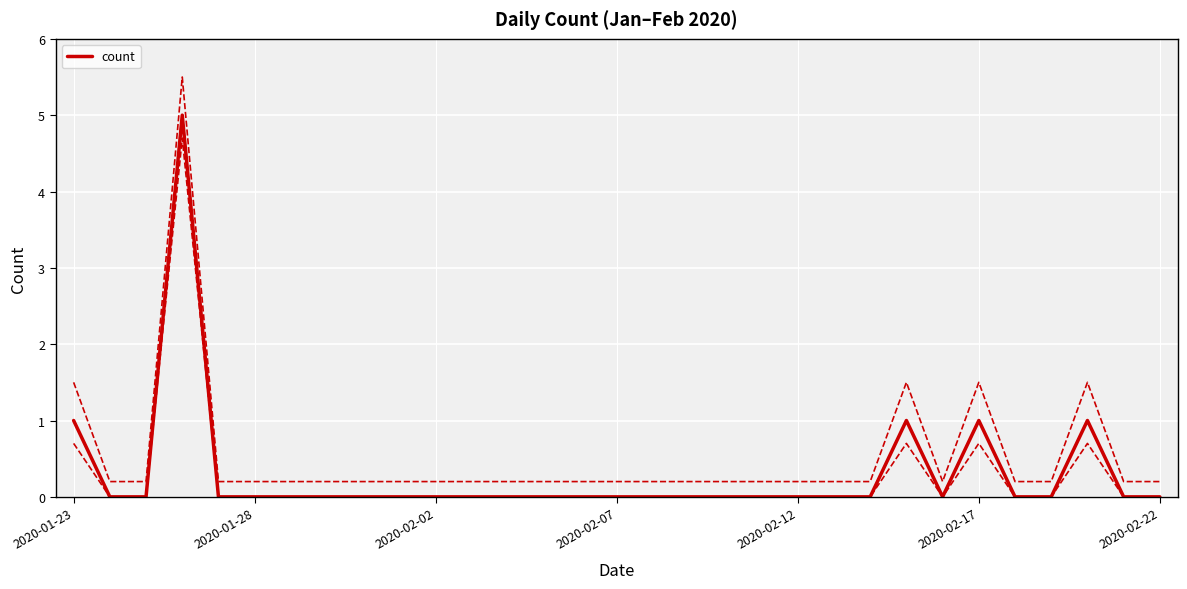

The count series shows 0 at 2020-02-22. True or false?

True